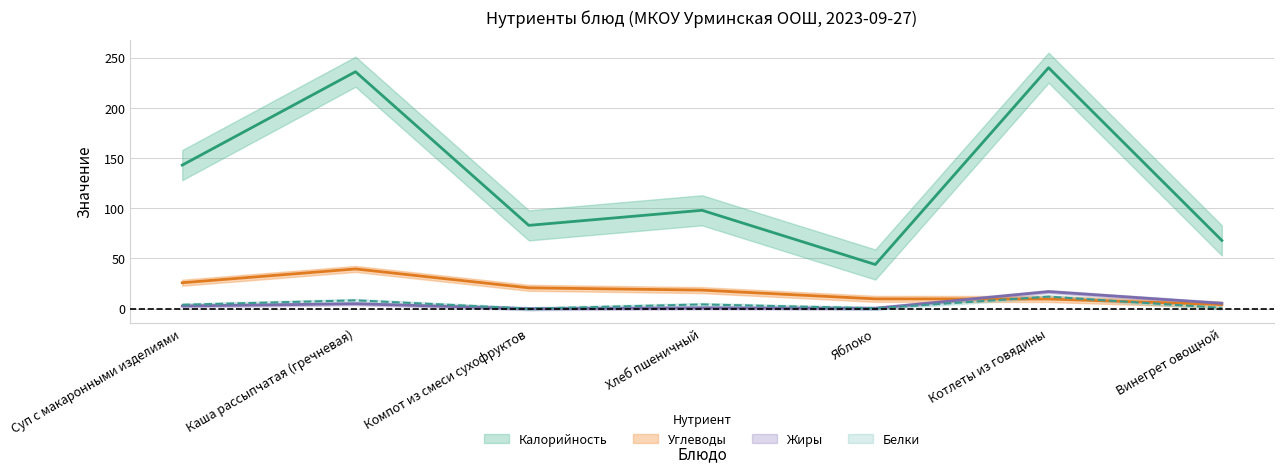

In Углеводы, how many points are higher than both neighbors (excluding endpoints)?

1